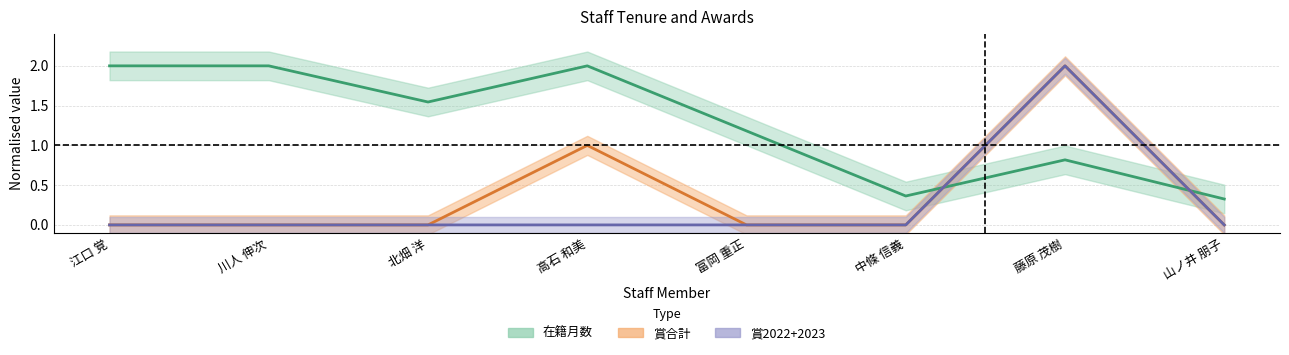

Reading left to right, extract all data points from this chart.

在籍月数: 2.0	2.0	1.5	2.0	1.2	0.4	0.8	0.3
賞合計: 0.0	0.0	0.0	1.0	0.0	0.0	2.0	0.0
賞2022+2023: 0.0	0.0	0.0	0.0	0.0	0.0	2.0	0.0